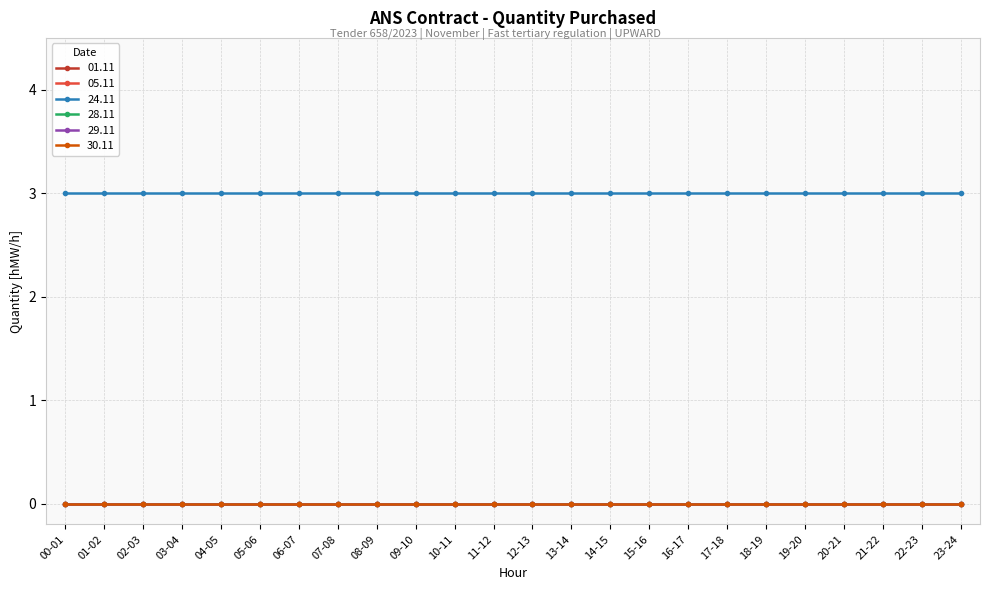

Does the chart have visible grid lines?

Yes